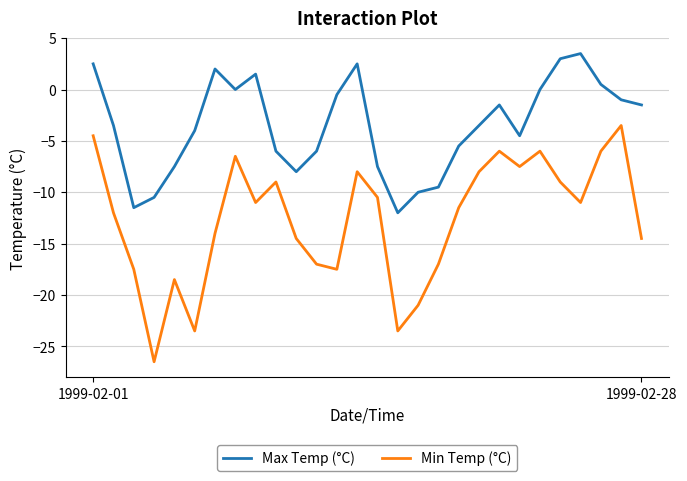

True or false: Min Temp (°C) and Max Temp (°C) cross at least once.

False